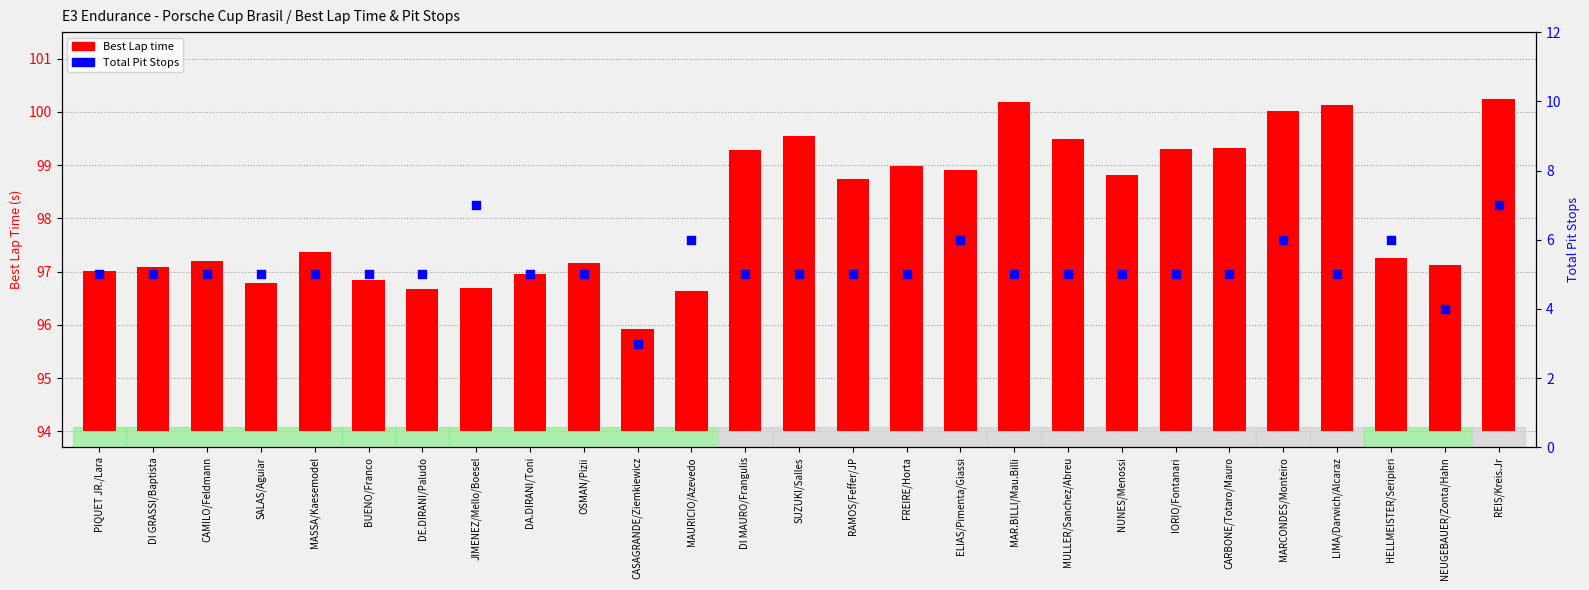

At which category is the sum across all series the highest?

REIS/Kreis.Jr